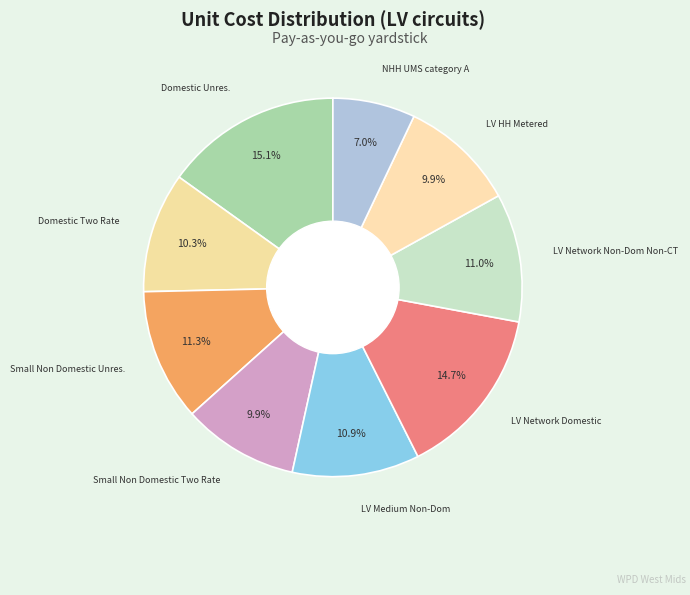

Count the number of slices in the pie.

9